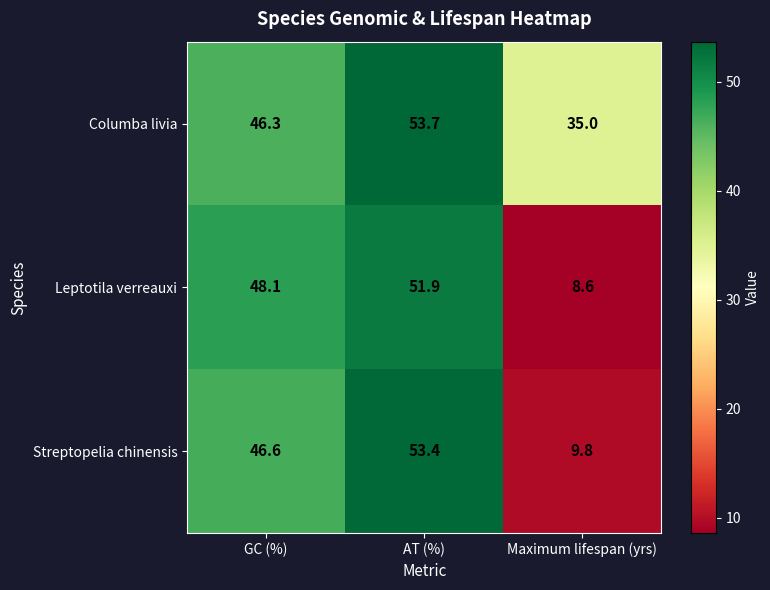

At which category is the sum across all series the highest?

AT (%)